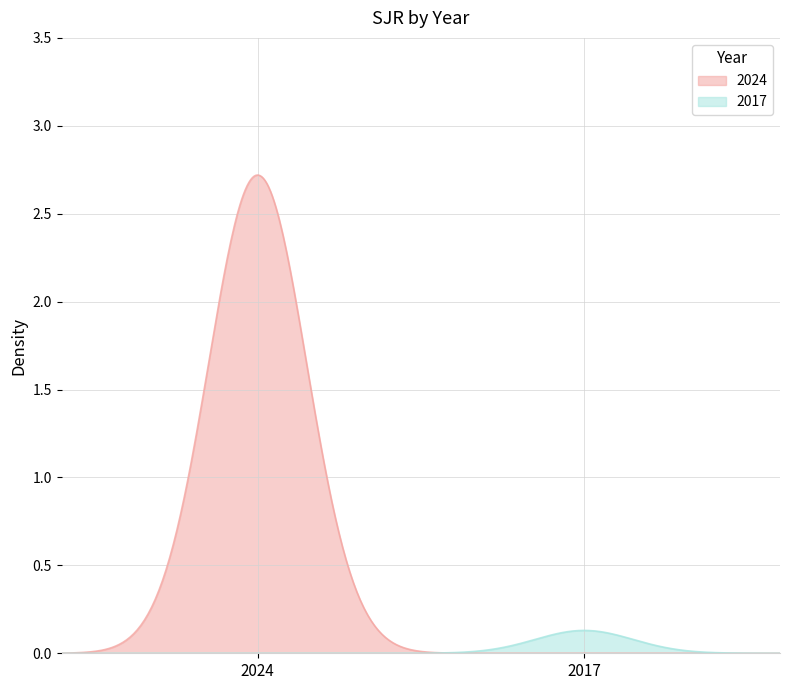

What is the sum of all values?

2.9